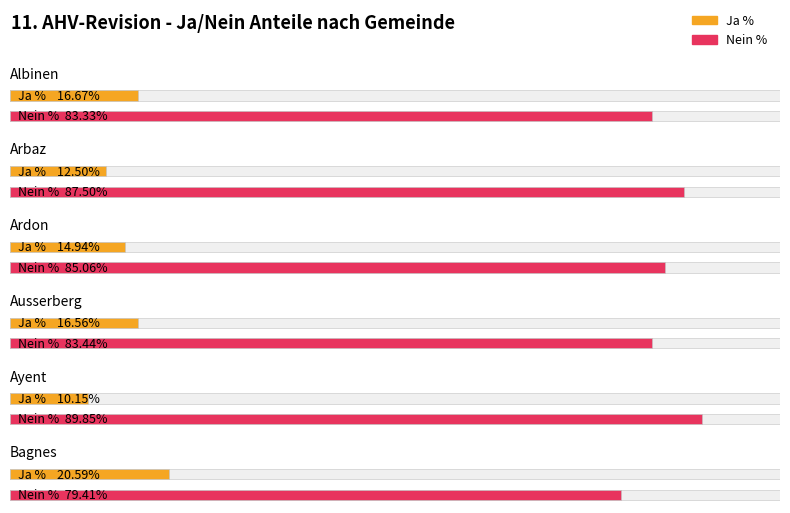

The value of Nein % at Ardon is 138.0. True or false?

False